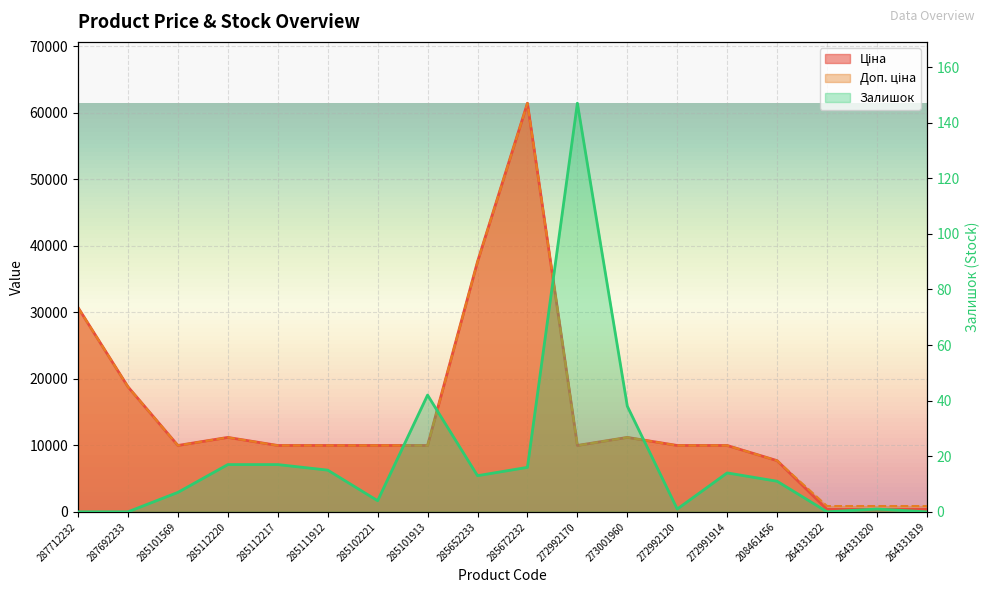

Is the value of Ціна at 264331822 greater than the value of Доп. ціна at 273001960?

No